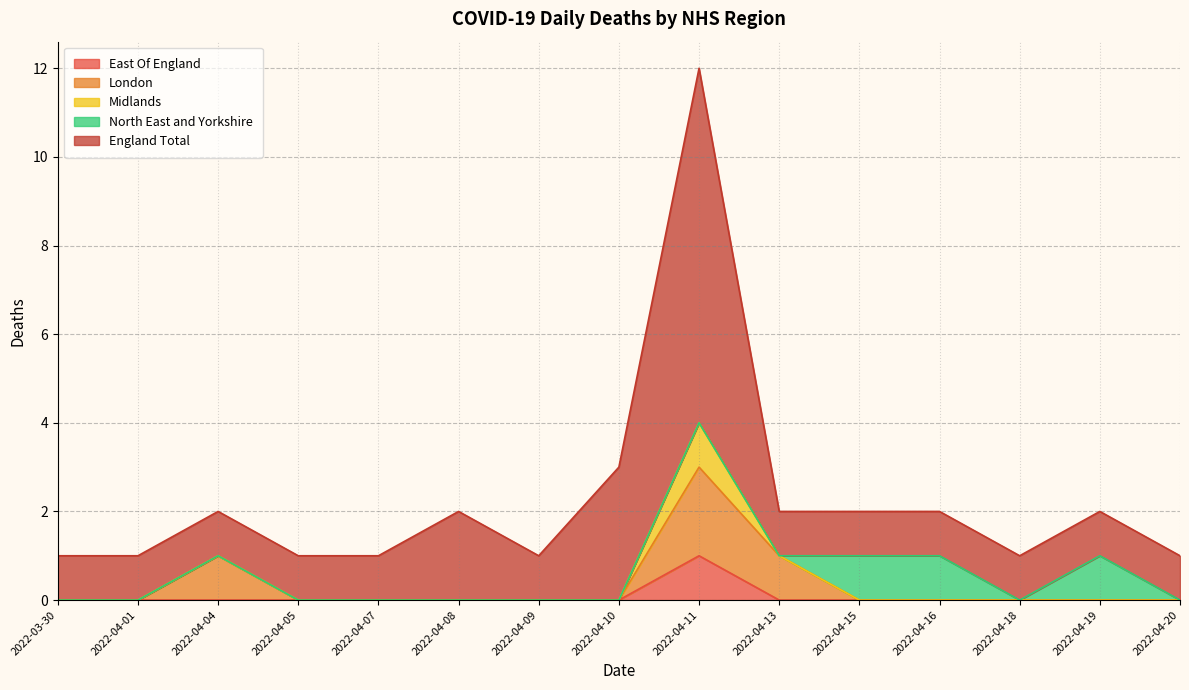

Read the England Total value at 2022-04-13.

1